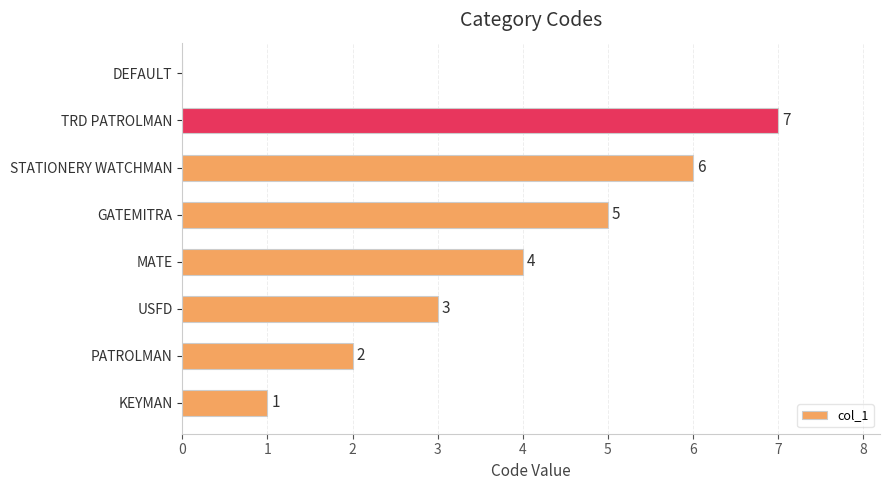

What is the sum of all values?

28